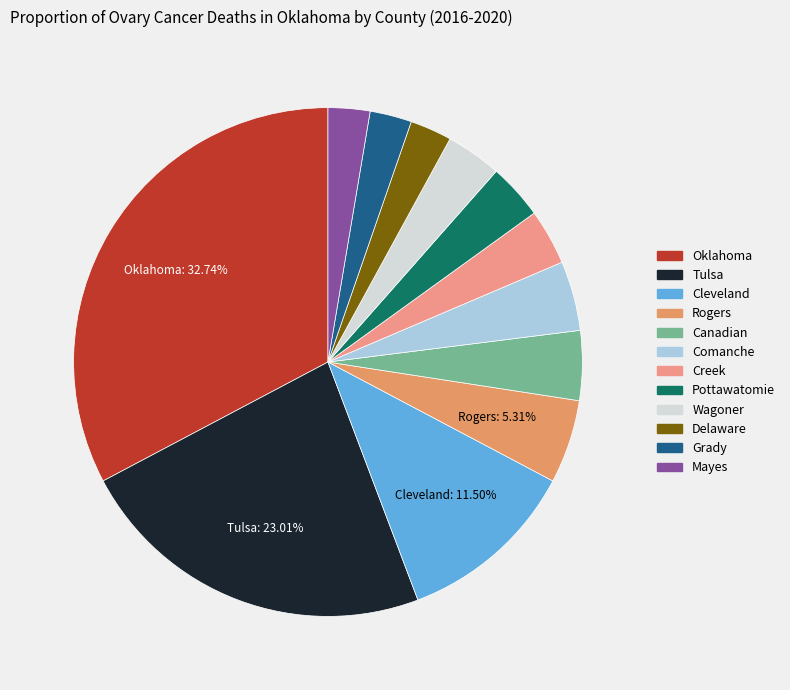

Is there a majority slice in this chart?

No